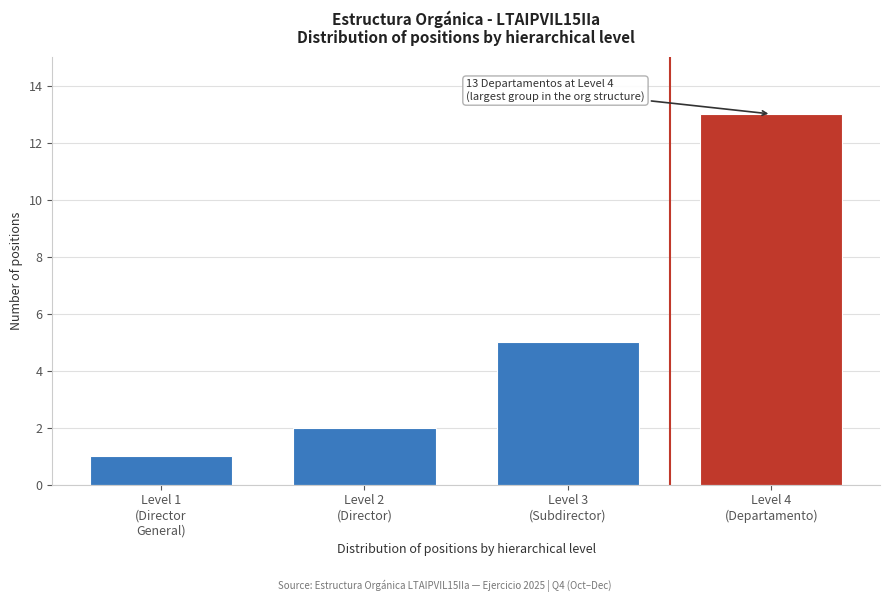

Reading left to right, transcribe all the data shown in this chart.

1	2	5	13